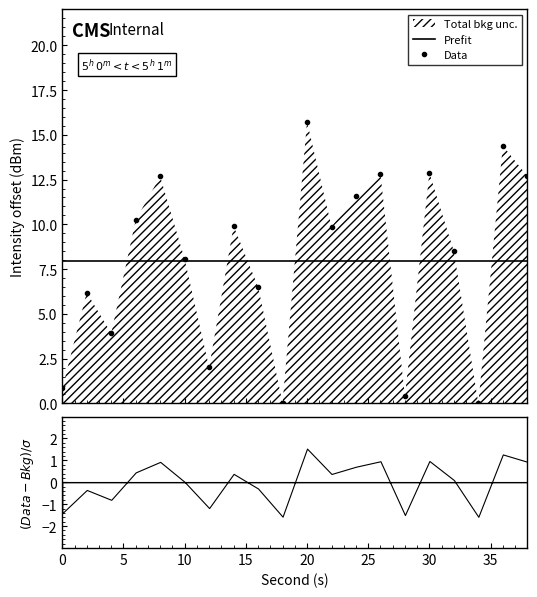

True or false: Prefit has a value of 12.3 at 9.

False